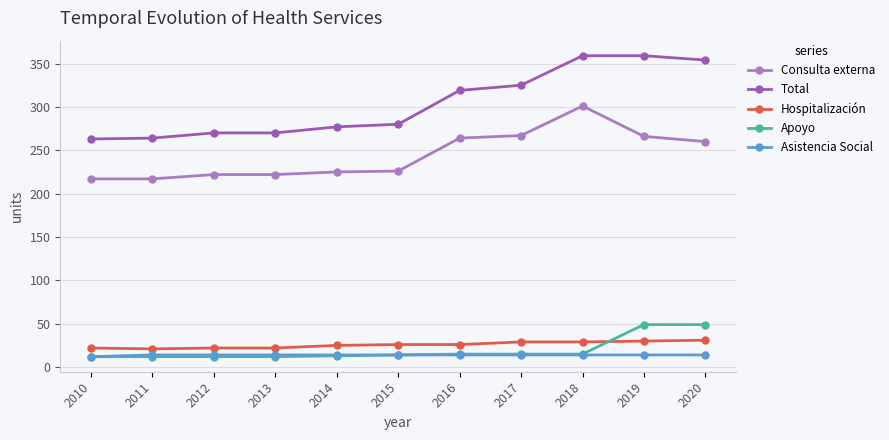

Is this an area chart (filled region under the line)?

No